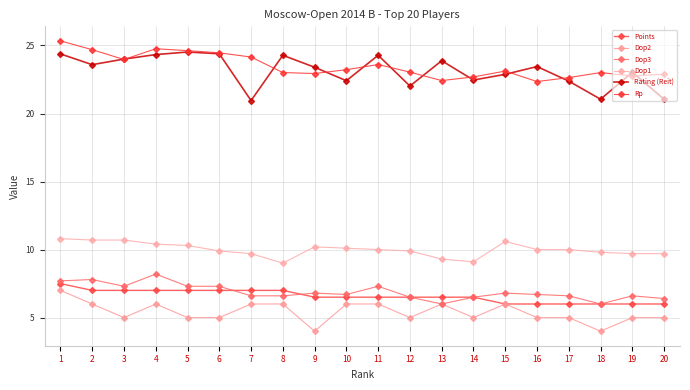

Count the number of categories in the chart.

20